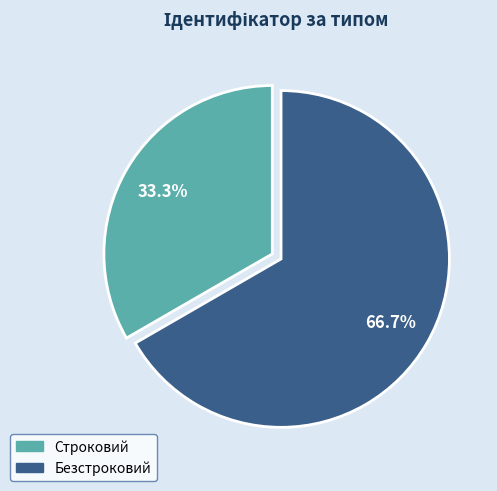

To the nearest percent, what percentage of the pie is Строковий?

33%